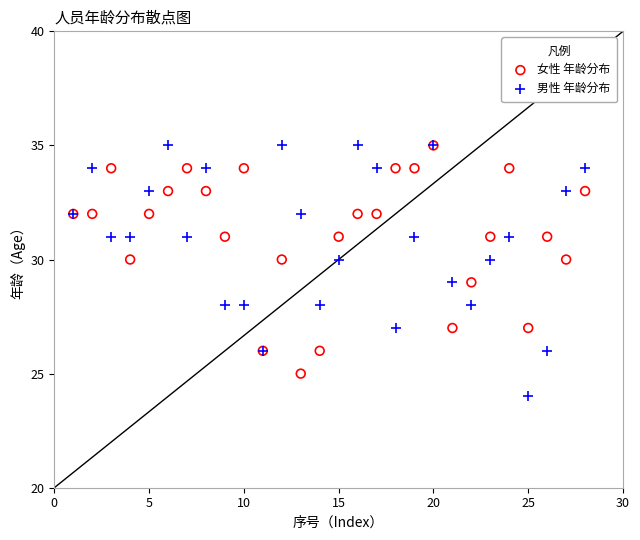

Which series has the widest spread of Y values?

男性 年龄分布